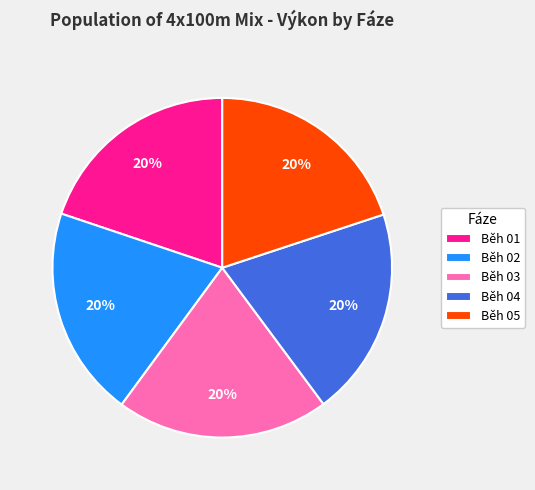

What percentage is the Běh 04 slice, to the nearest percent?

20%